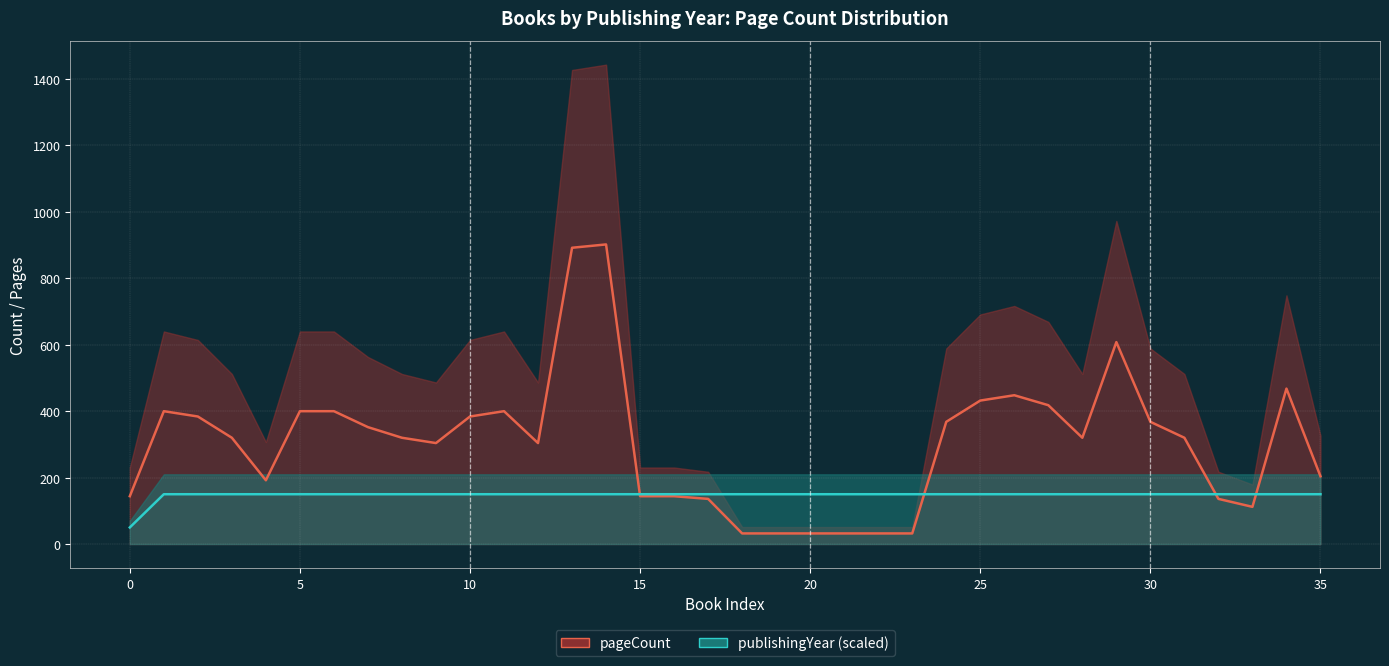

How many interior local peaks does the pageCount series have?

6